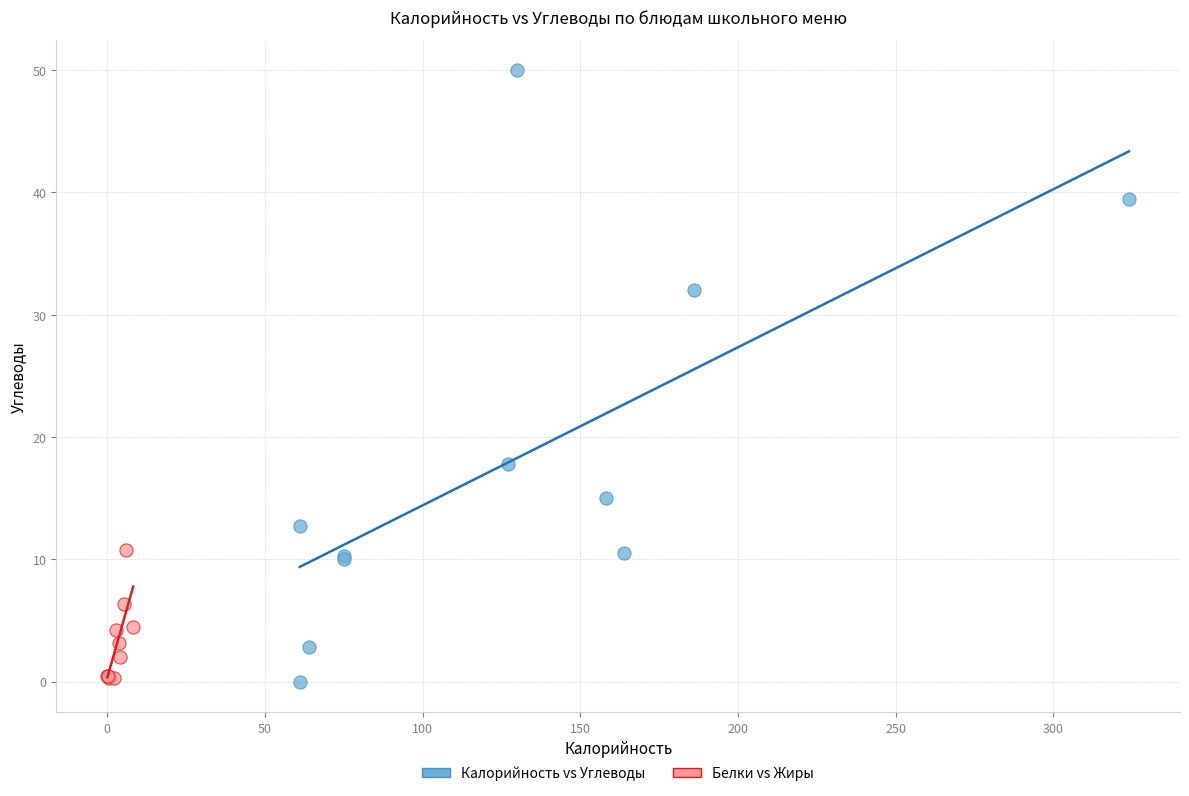

Which series contains the highest Y value?

Калорийность vs Углеводы